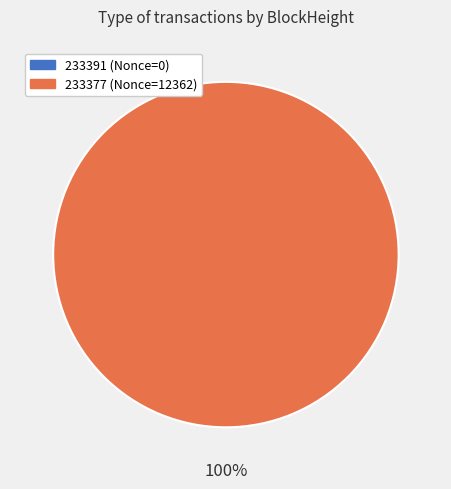

To the nearest percent, what is the difference between the largest and smallest slice percentages?

100%